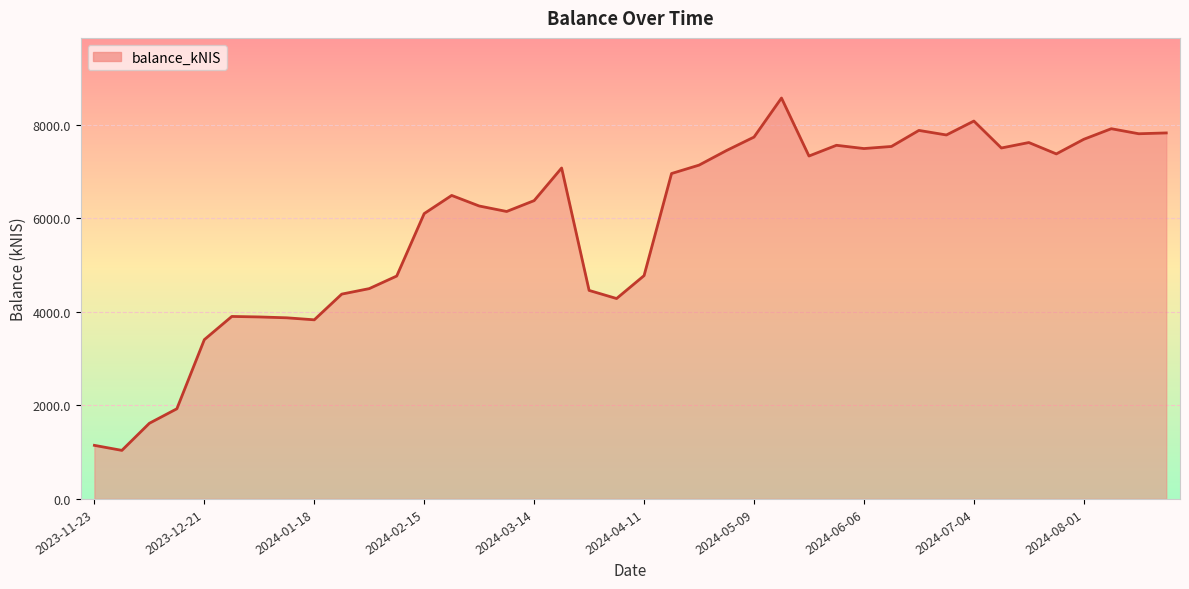

What is the maximum value shown in the chart?

8574.3